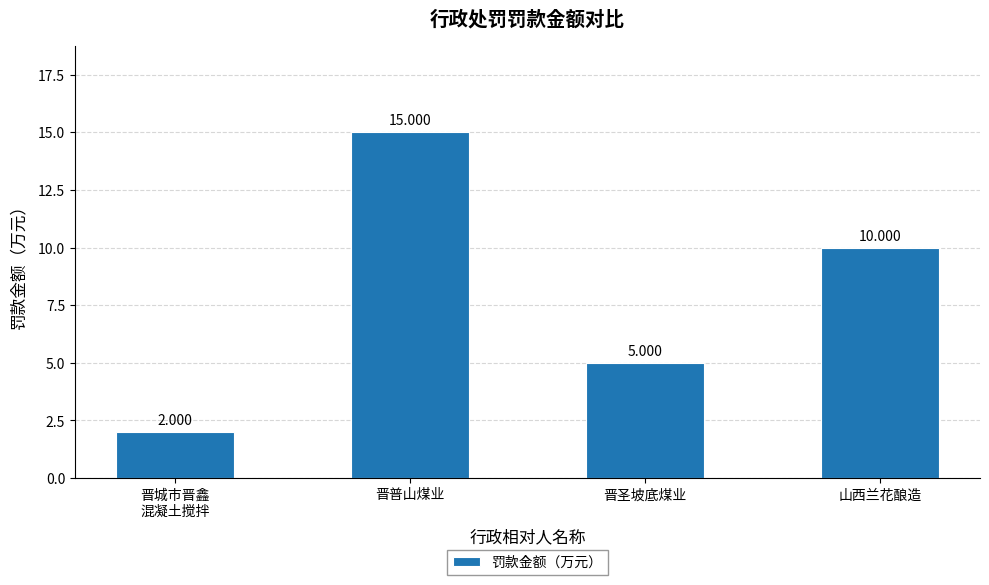

Rank the categories by value from highest to lowest.

晋普山煤业, 山西兰花酿造, 晋圣坡底煤业, 晋城市晋鑫
混凝土搅拌